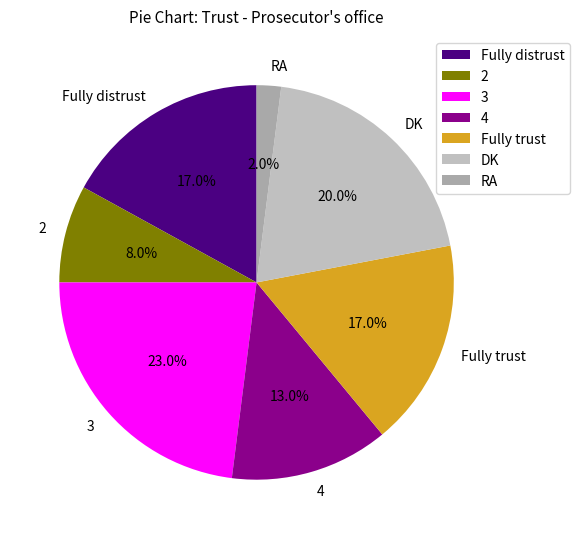

Approximately how many times larger is the value at Fully trust compared to 3?

0.7